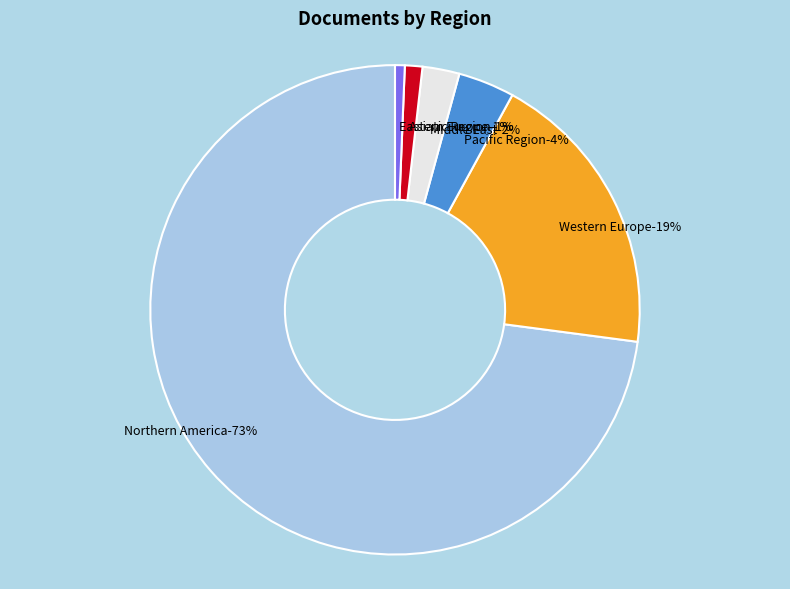

What is the smallest slice in the pie chart?

Eastern Europe